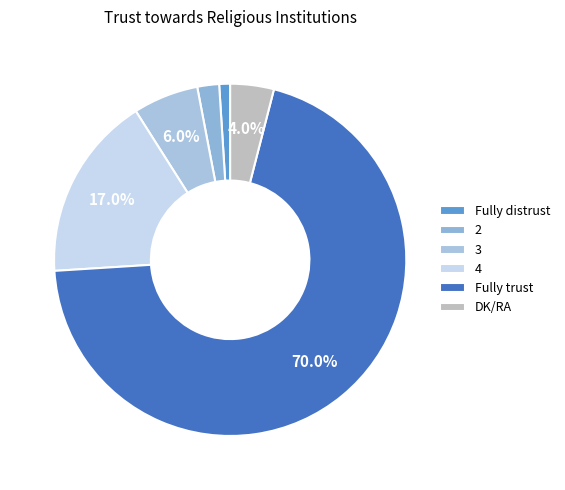

What is the total percentage of 4 and DK/RA?

21.0%